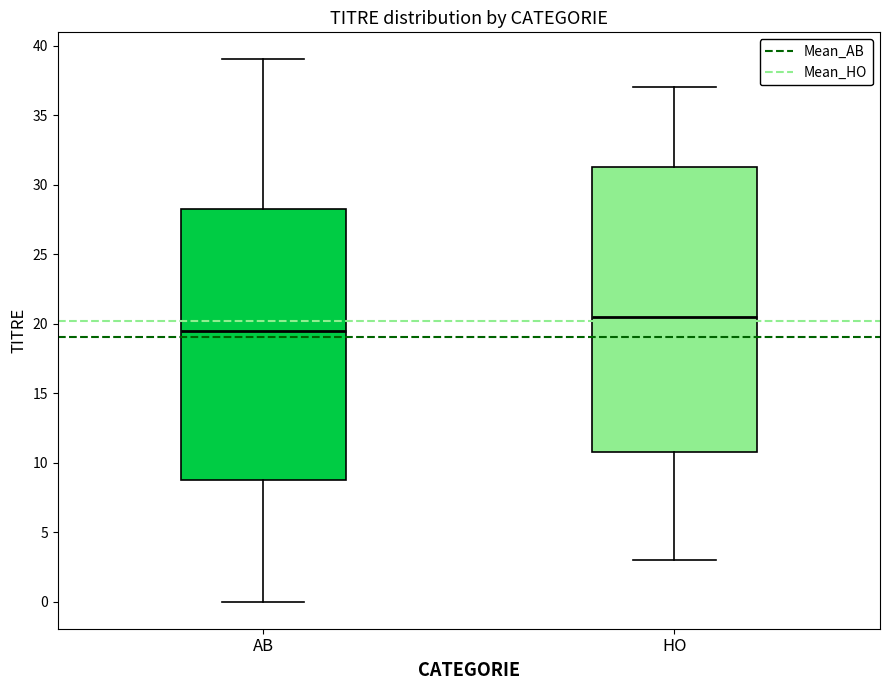

Comparing the boxes themselves (not the whiskers), which one is the tallest?

HO